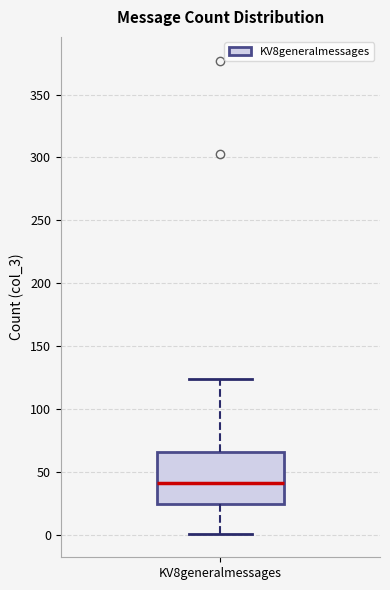

Read this box plot against the y-axis: the position of the median line, the range covered by the box, and the ends of both whiskers. The values are not printed on the chart, so give them approximately, as read against the axis.

median 40, box 25 to 65, whiskers 0 to 125